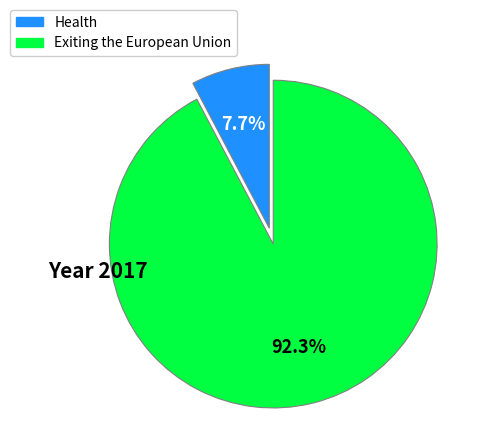

Which category has the biggest portion of the pie?

Exiting the European Union